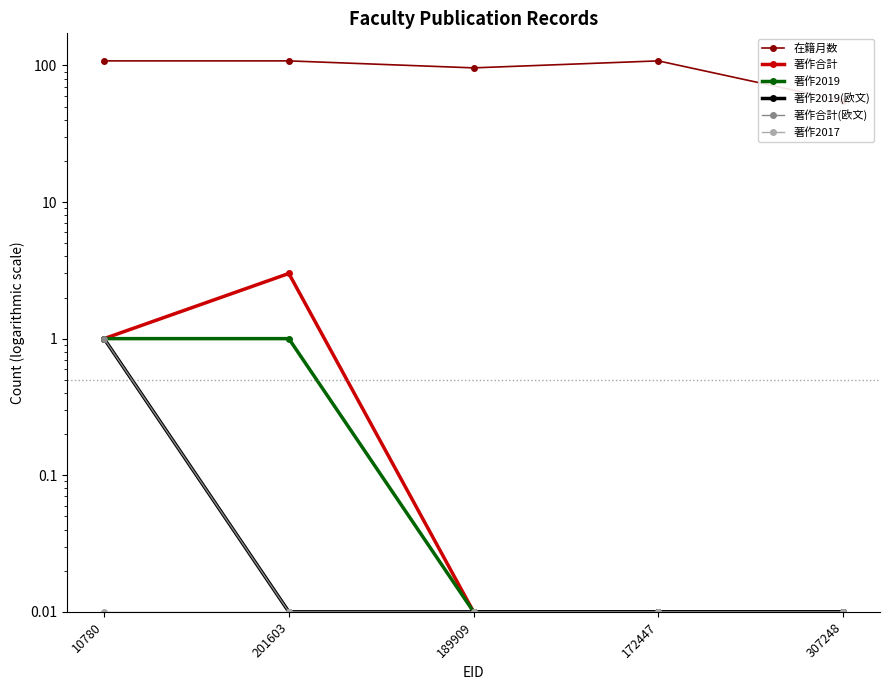

What is the approximate value of 著作合計(欧文) at 10780?

1.0